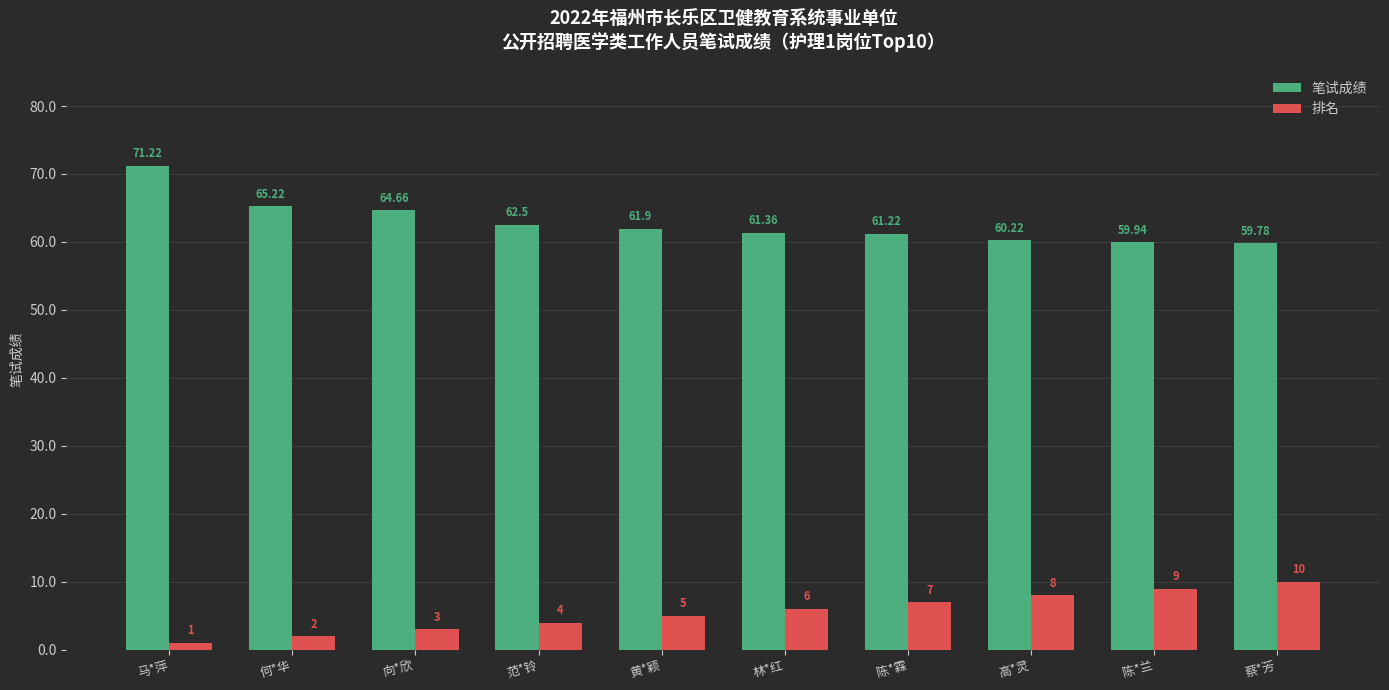

How many values in the 笔试成绩 series exceed 61?

7